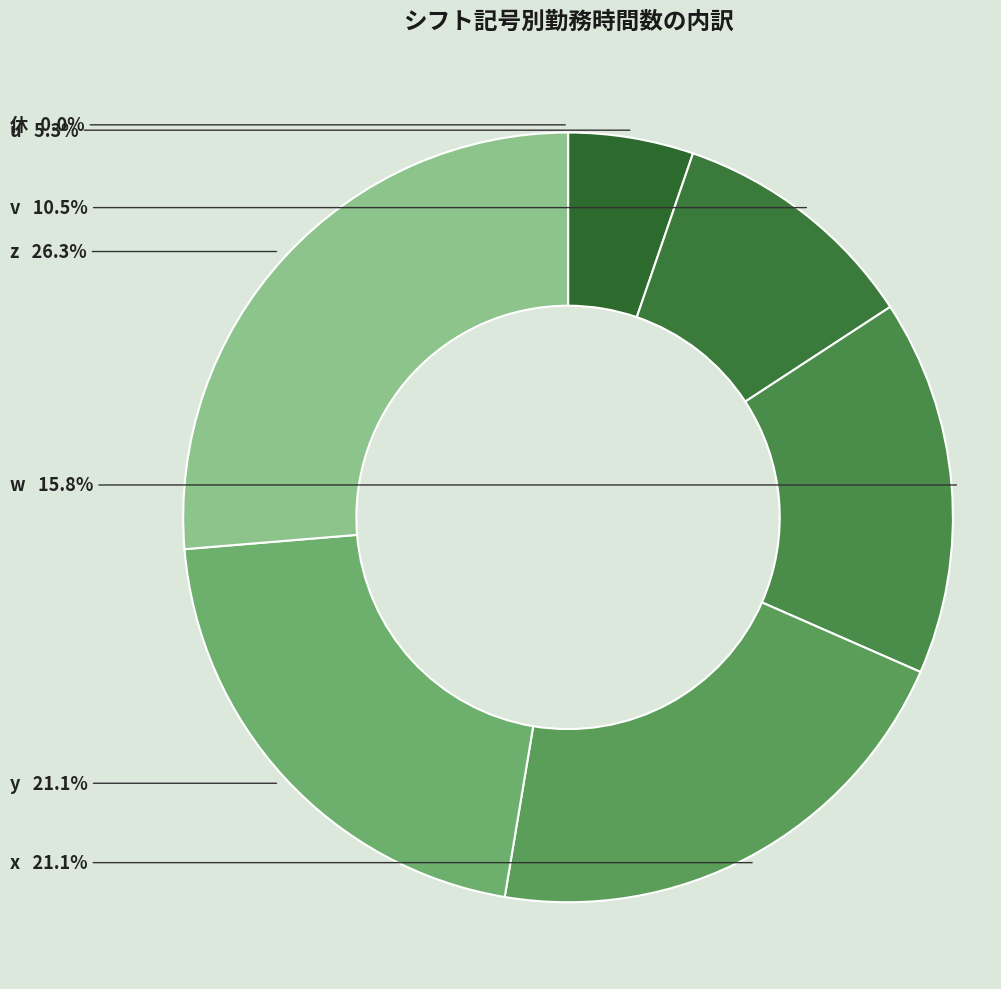

To the nearest percent, what percentage of the pie is x?

21%